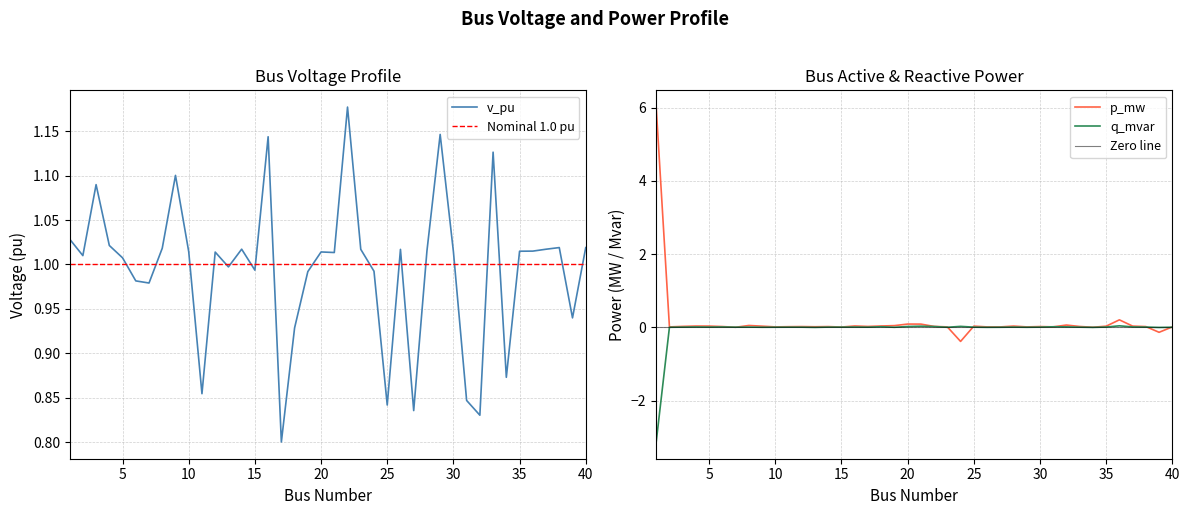

What are all the series names shown in the legend?

v_pu, p_mw, q_mvar